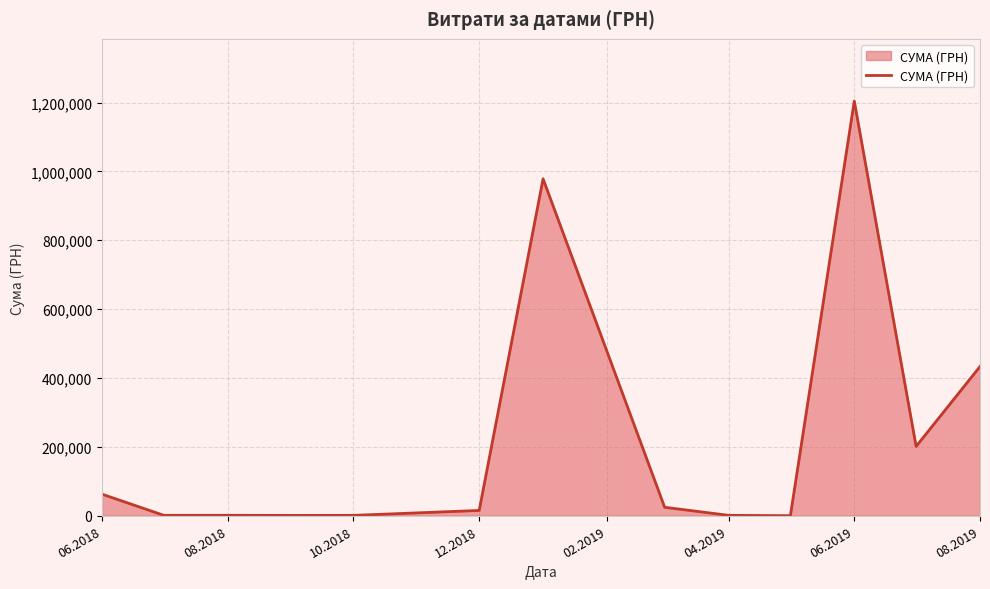

What is the greatest value displayed?

1204251.0